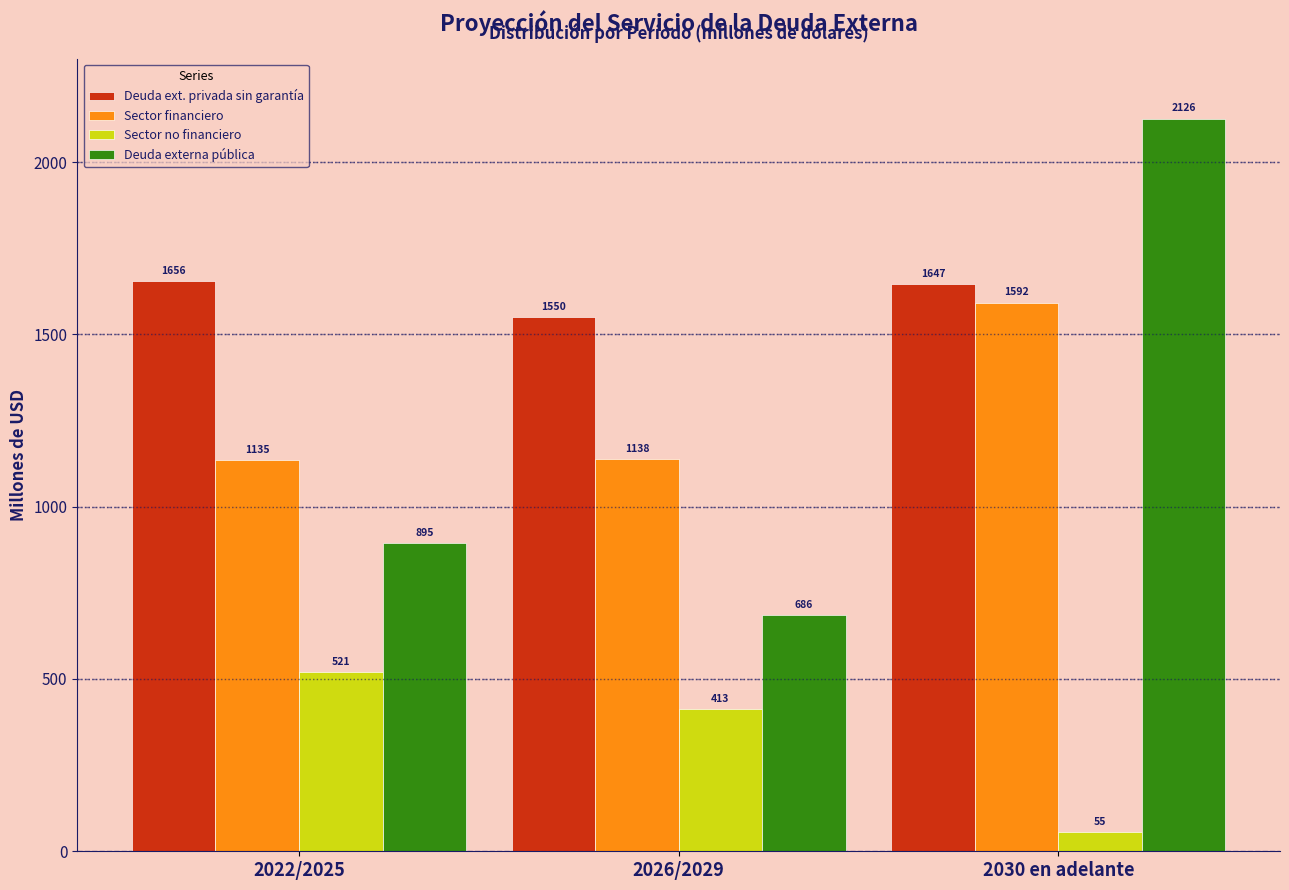

Is the value of Sector no financiero at 2026/2029 greater than the value of Sector financiero at 2022/2025?

No